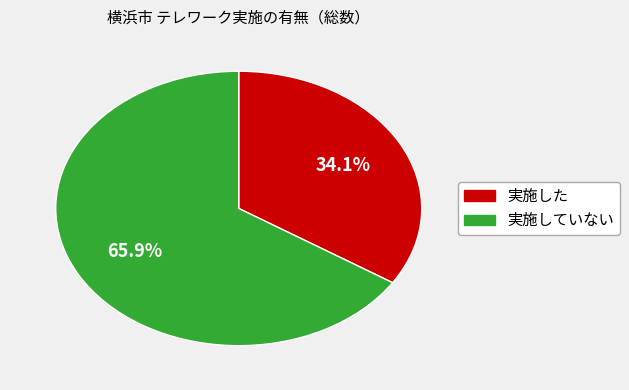

Rank the categories by value from lowest to highest.

実施した, 実施していない